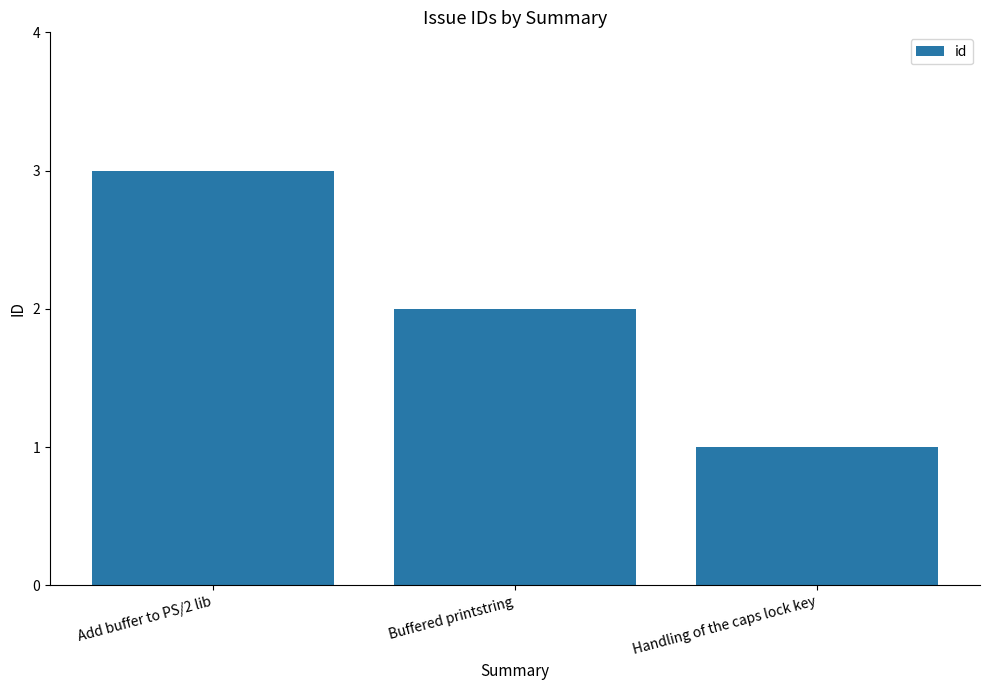

Which has a higher value, Add buffer to PS/2 lib or Handling of the caps lock key?

Add buffer to PS/2 lib